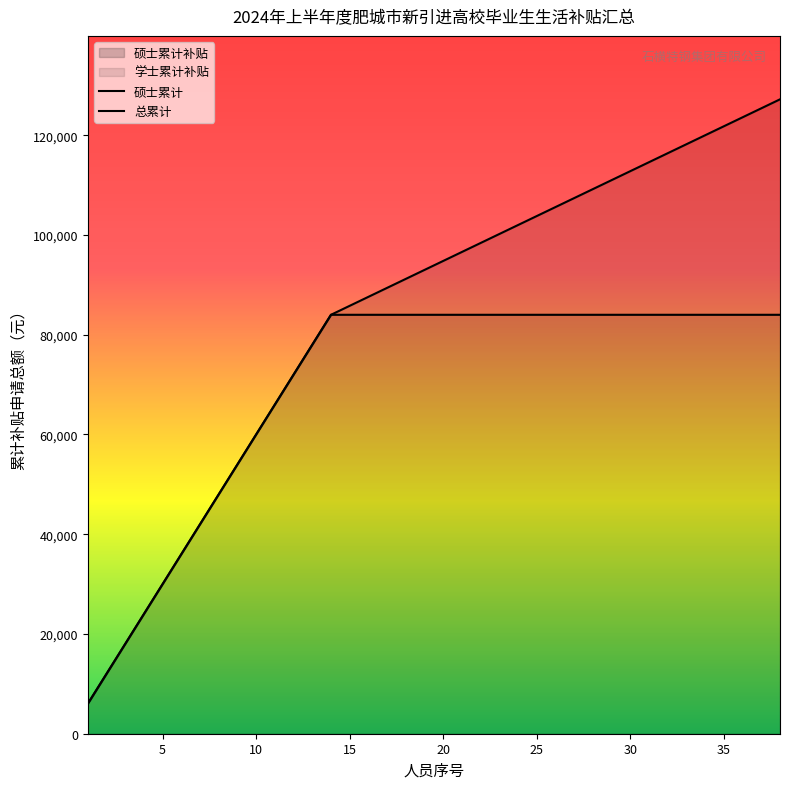

What is the sum of all 总累计 values?

3186000